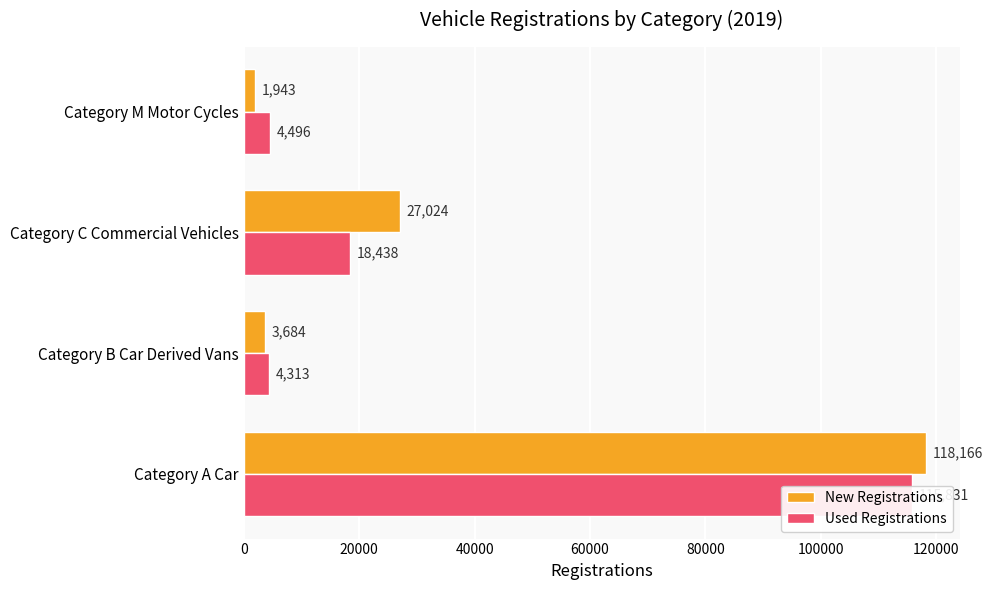

Which has a higher value, 60000 or 20000?

20000